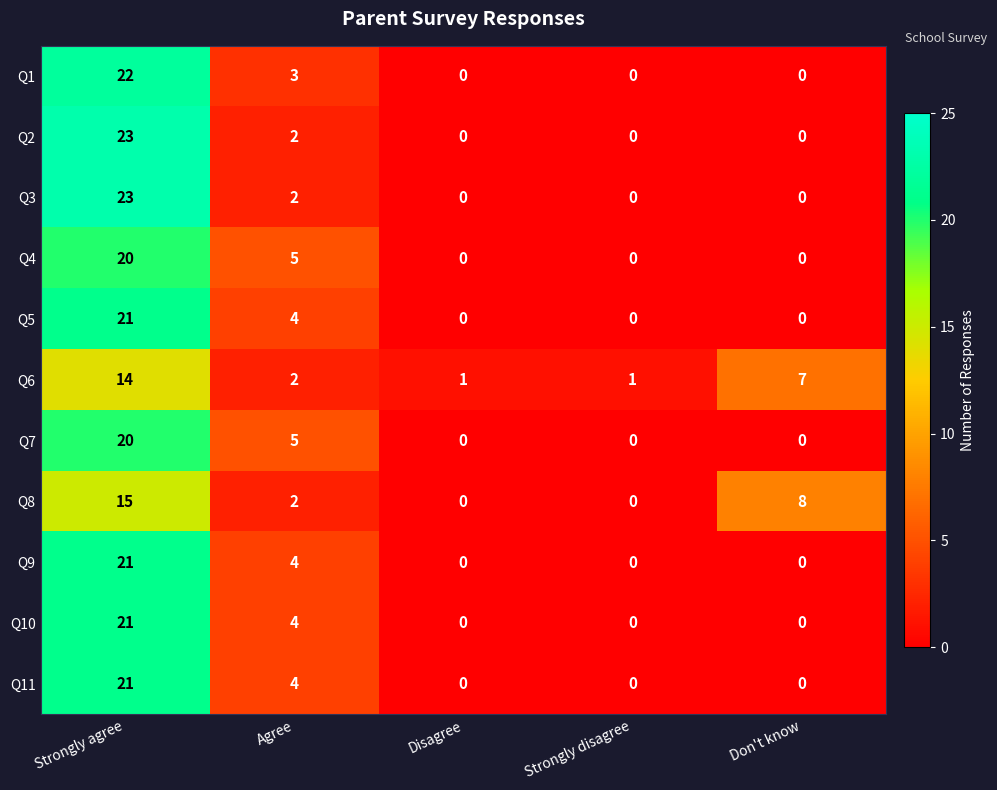

What is the highest value of the Q11 series?

21